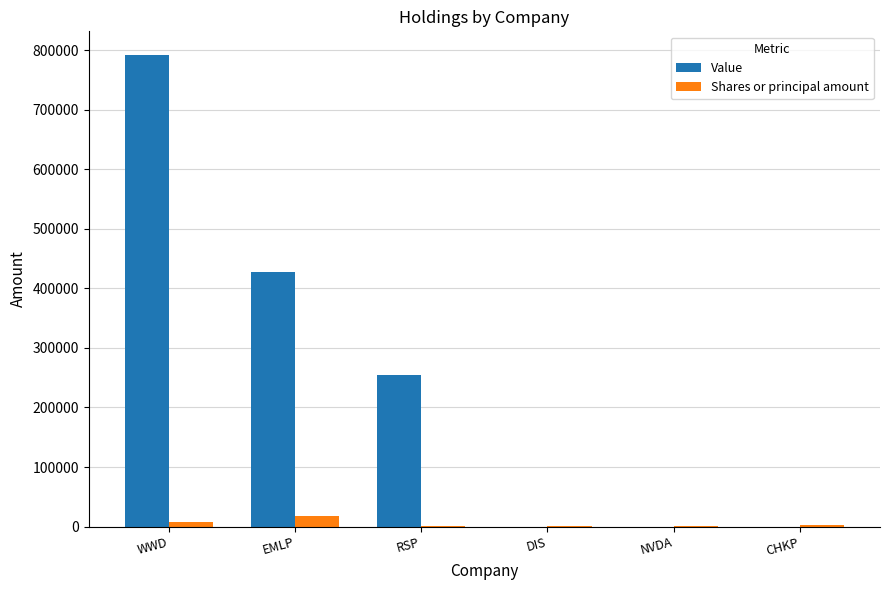

At which category is the sum across all series the highest?

WWD